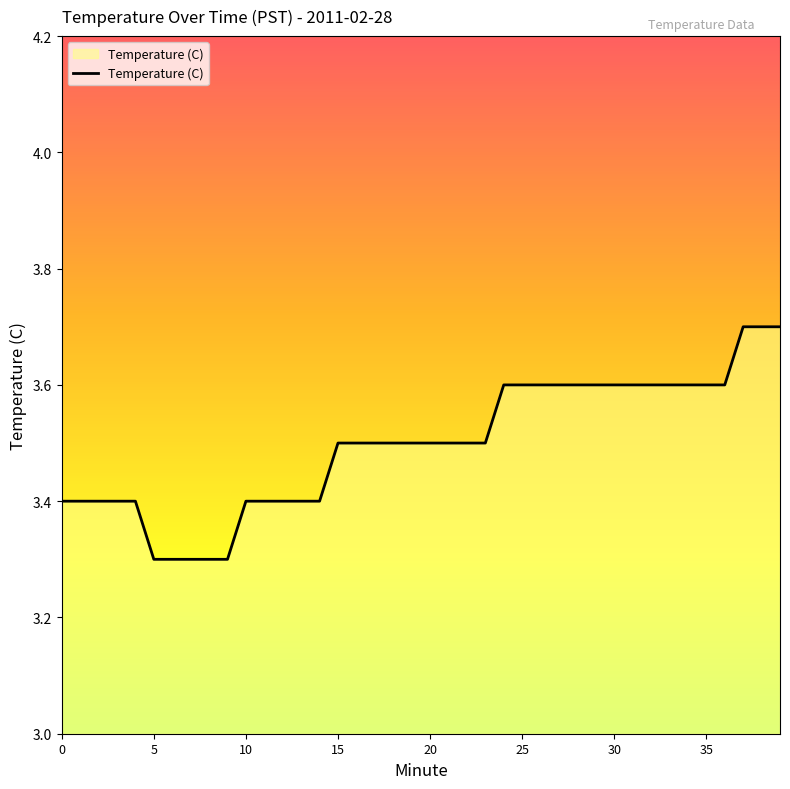

How many lines are shown in the chart?

1